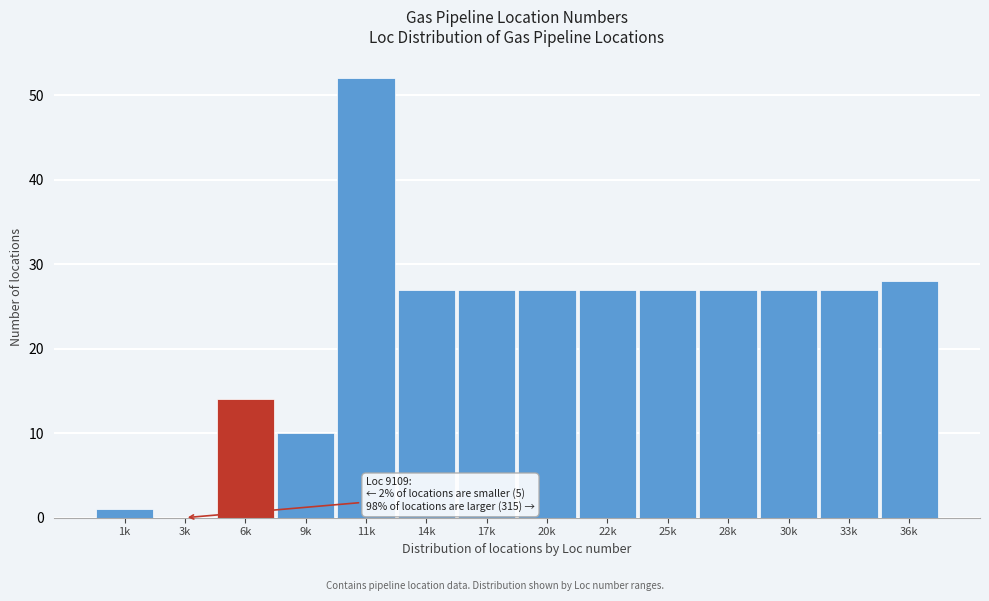

Reading right to left, extract all data points from this chart.

36k=28	33k=27	30k=27	28k=27	25k=27	22k=27	20k=27	17k=27	14k=27	11k=52	9k=10	6k=14	3k=0	1k=1